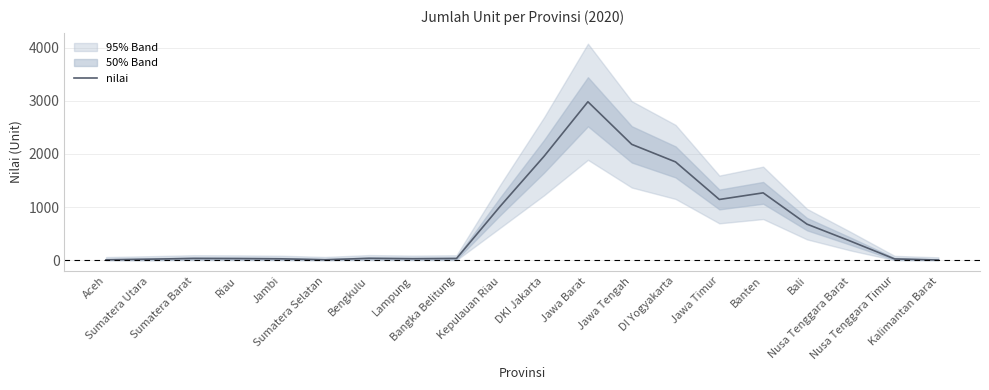

List the labels in order of value, largest first.

Jawa Barat, Jawa Tengah, DKI Jakarta, DI Yogyakarta, Banten, Jawa Timur, Kepulauan Riau, Bali, Nusa Tenggara Barat, Bengkulu, Sumatera Barat, Bangka Belitung, Riau, Lampung, Jambi, Nusa Tenggara Timur, Sumatera Utara, Sumatera Selatan, Aceh, Kalimantan Barat